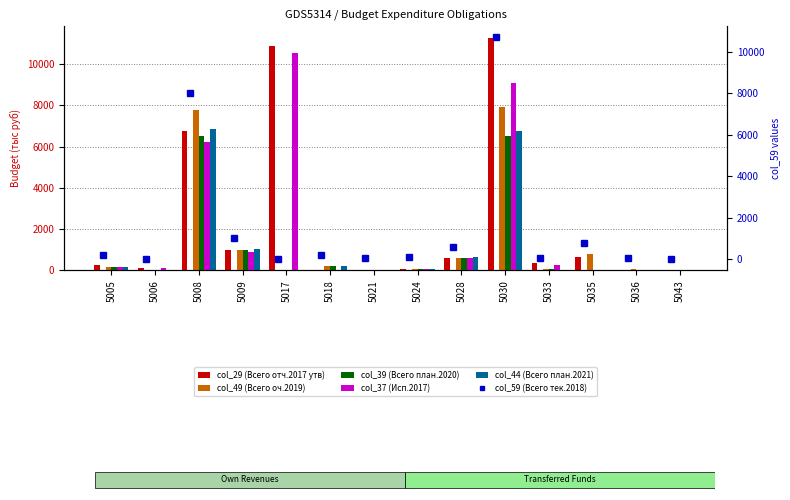

How many groups of bars are there?

14